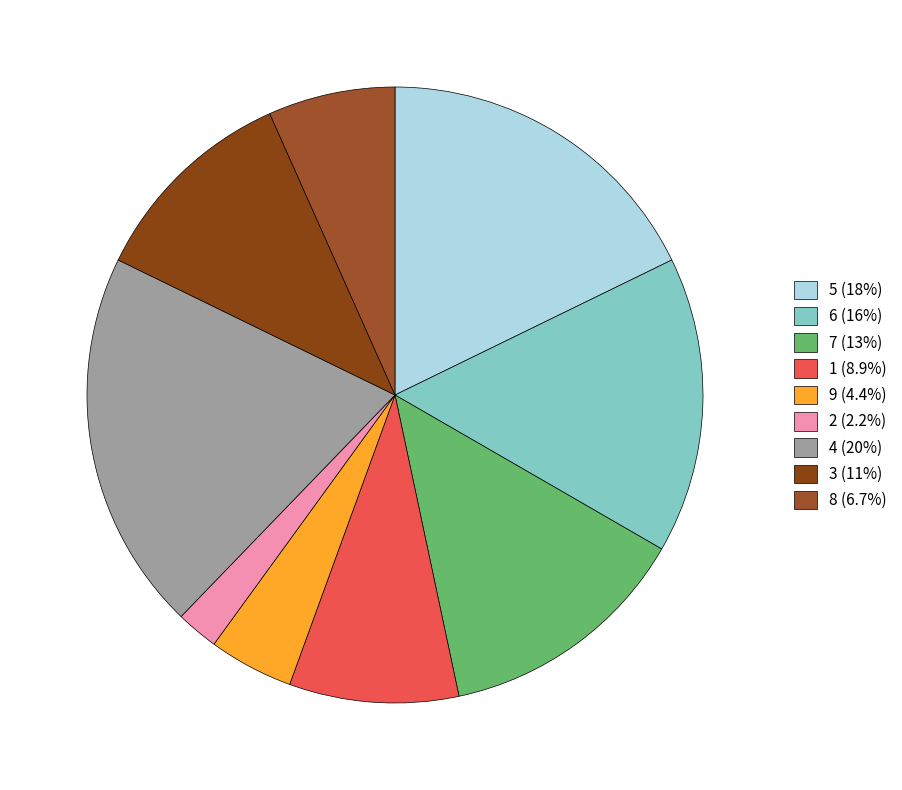

True or false: 3 accounts for 11% of the total.

True